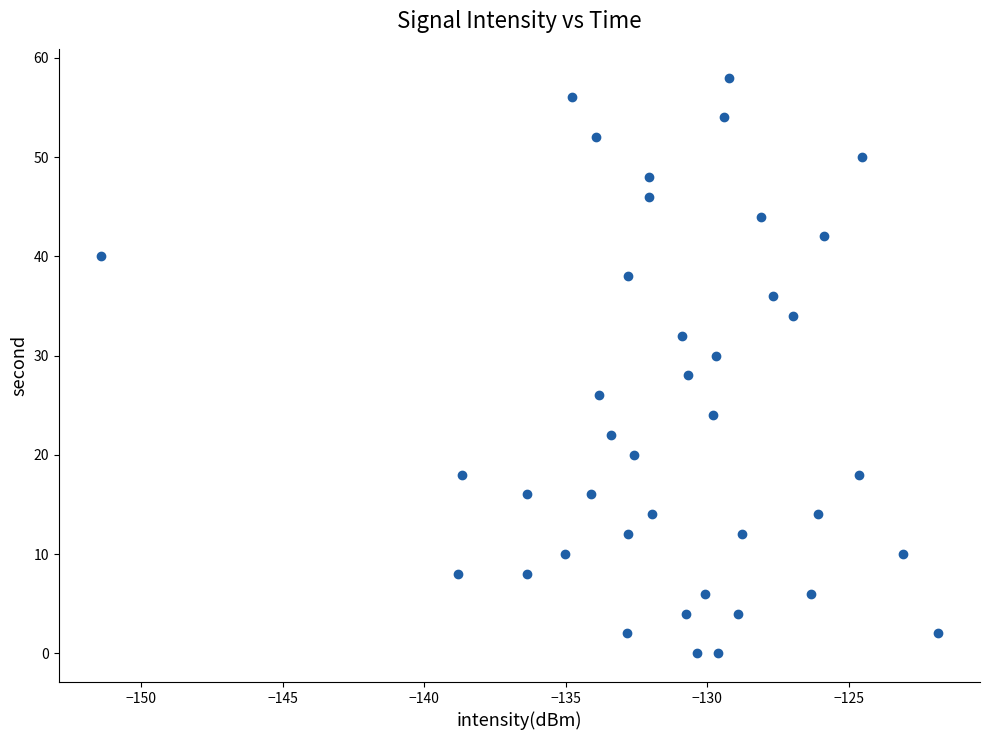

What is the range of Y values (max minus min)?

58